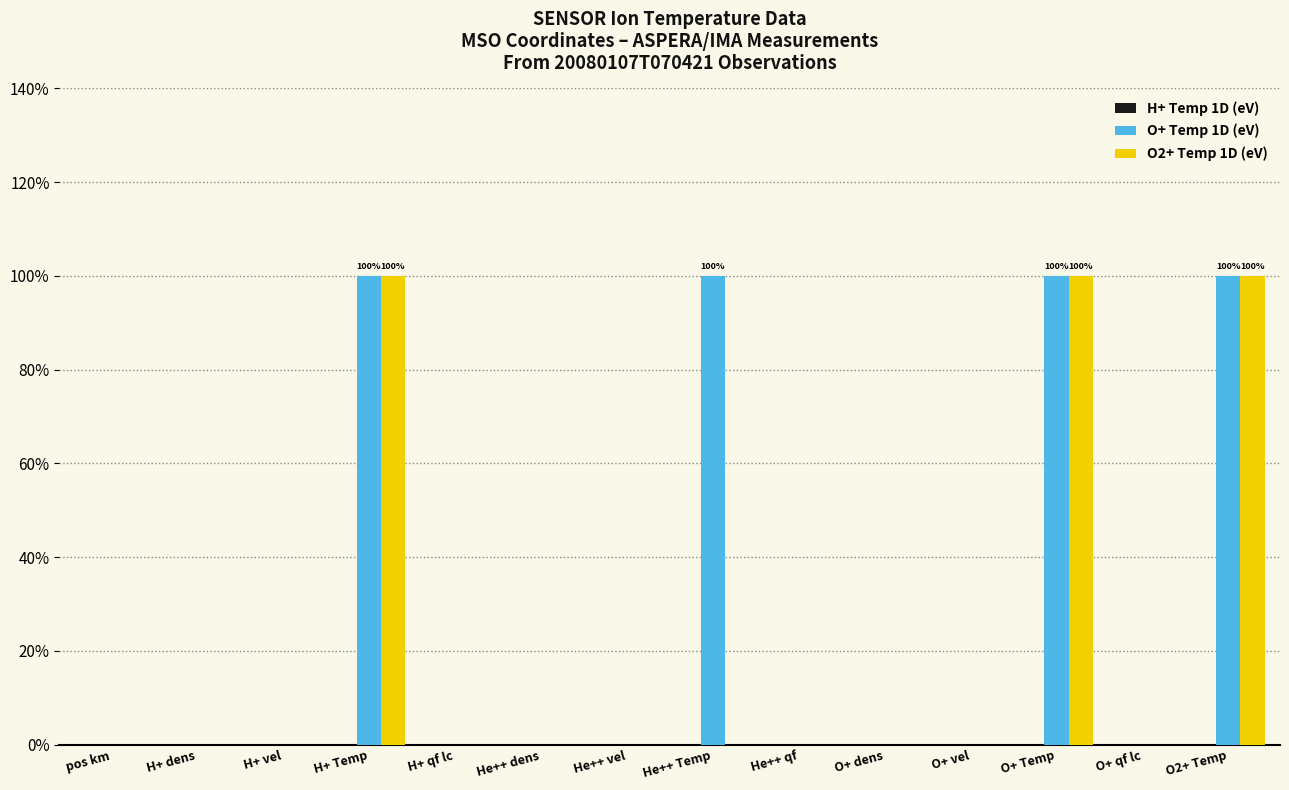

Does the chart contain stacked bars?

No